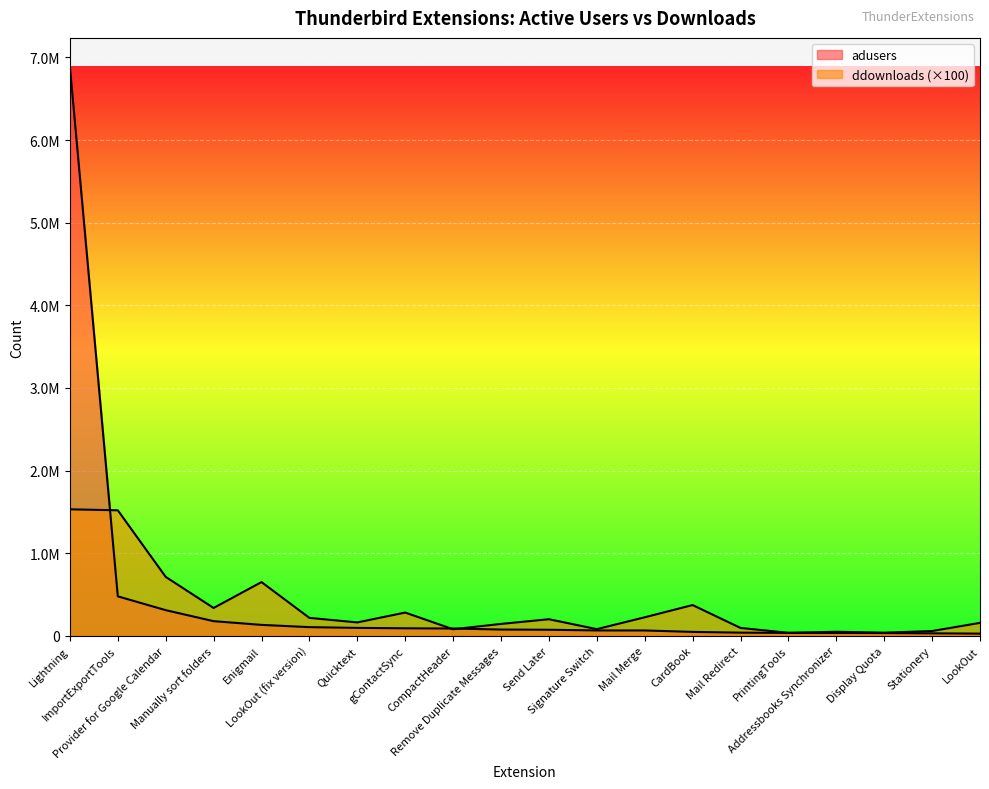

At which label is ddownloads closest to 783100?

Provider for Google Calendar